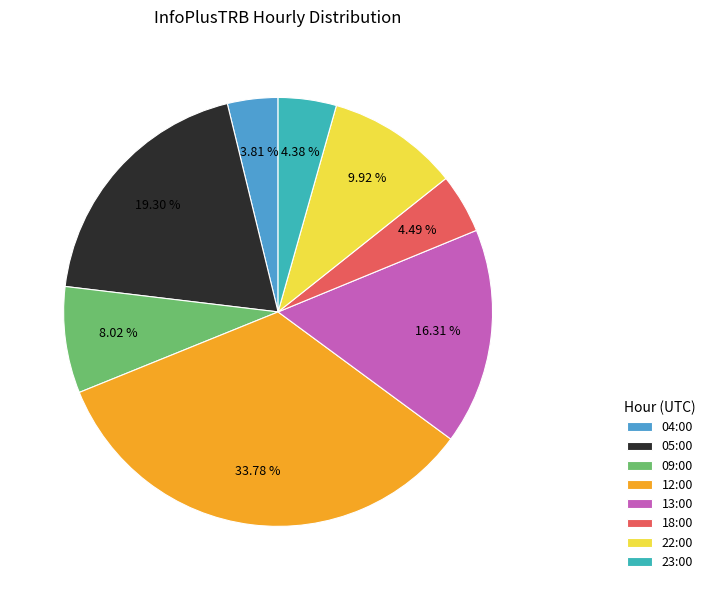

Approximately how many times larger is the value at 23:00 compared to 22:00?

0.4